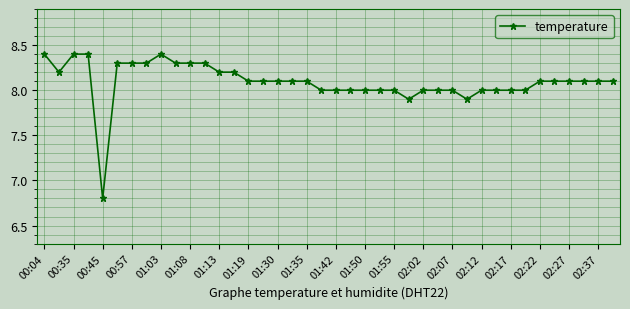

What is the greatest value displayed?

8.4